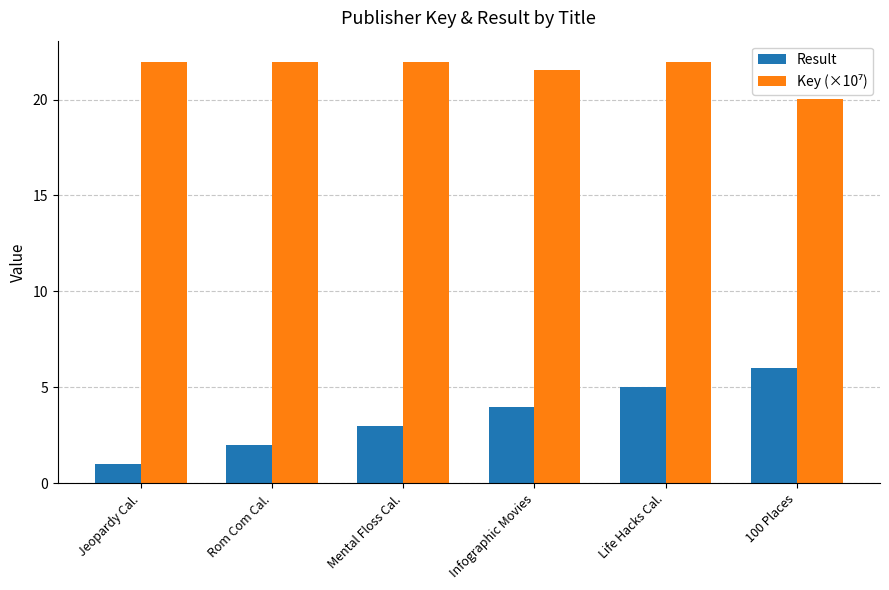

What is the value of the Result bar at the 3rd from the left?

3.0